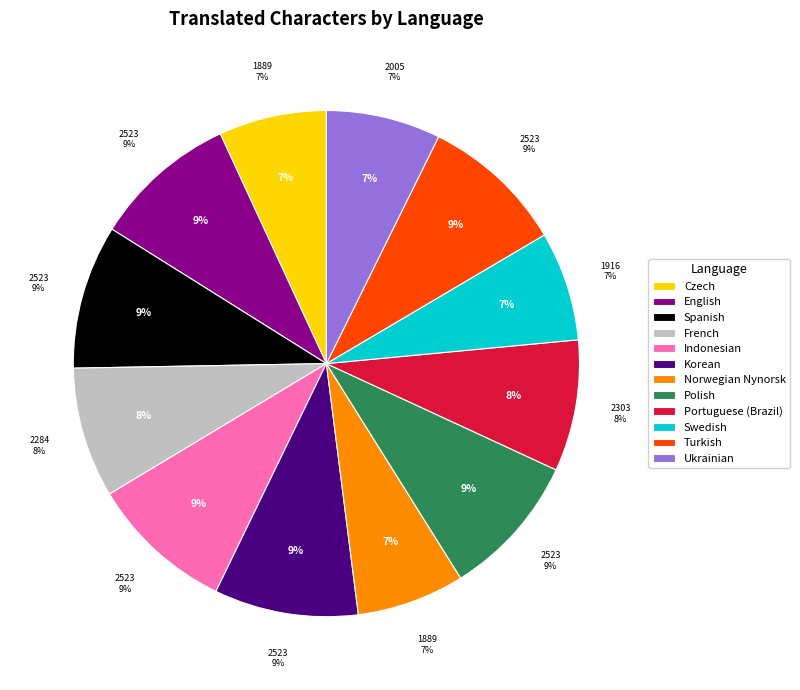

Is there any slice that represents more than half of the pie?

No